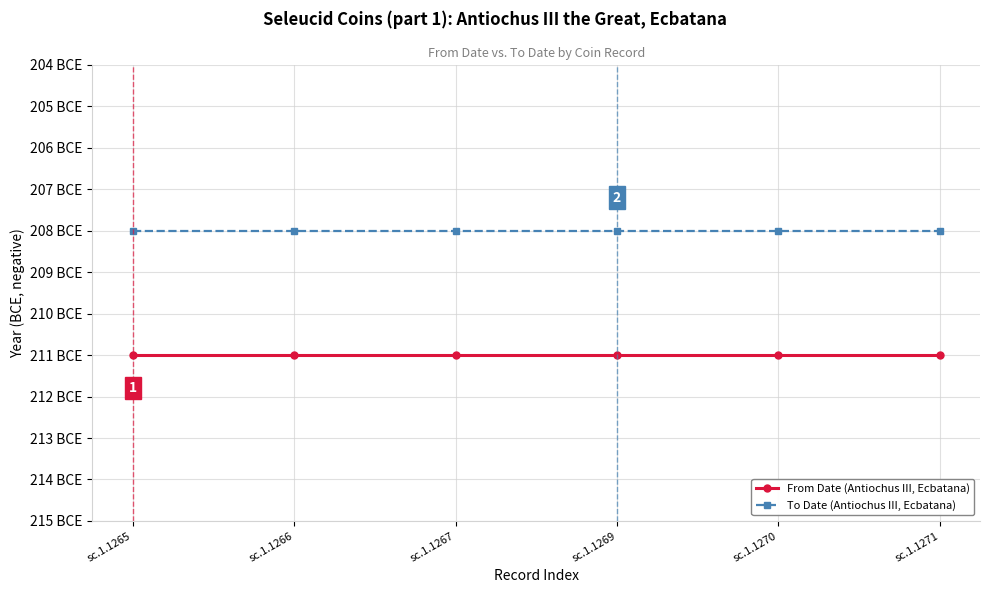

At which category is the sum across all series the highest?

sc.1.1265